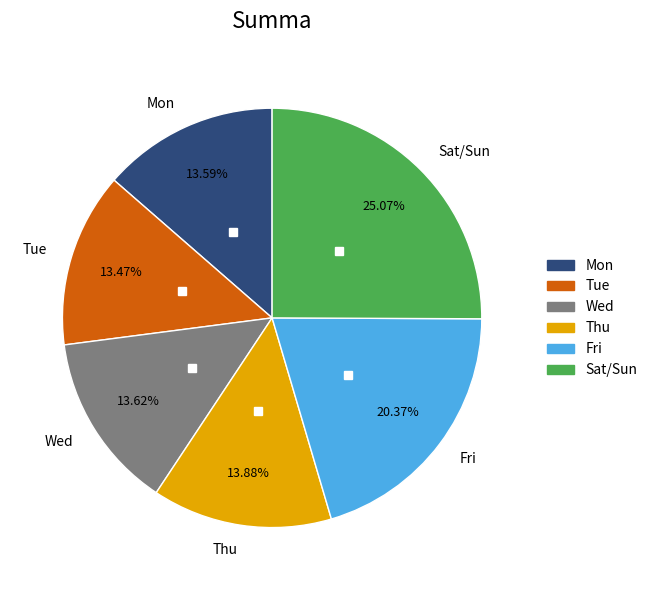

How many segments does this pie chart have?

6